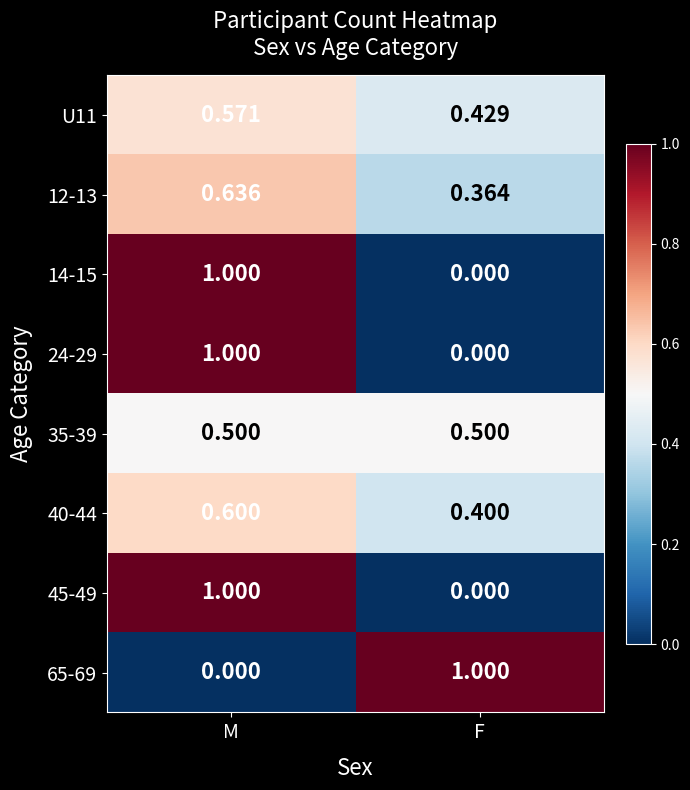

Rank the categories by 24-29 value from highest to lowest.

M, F